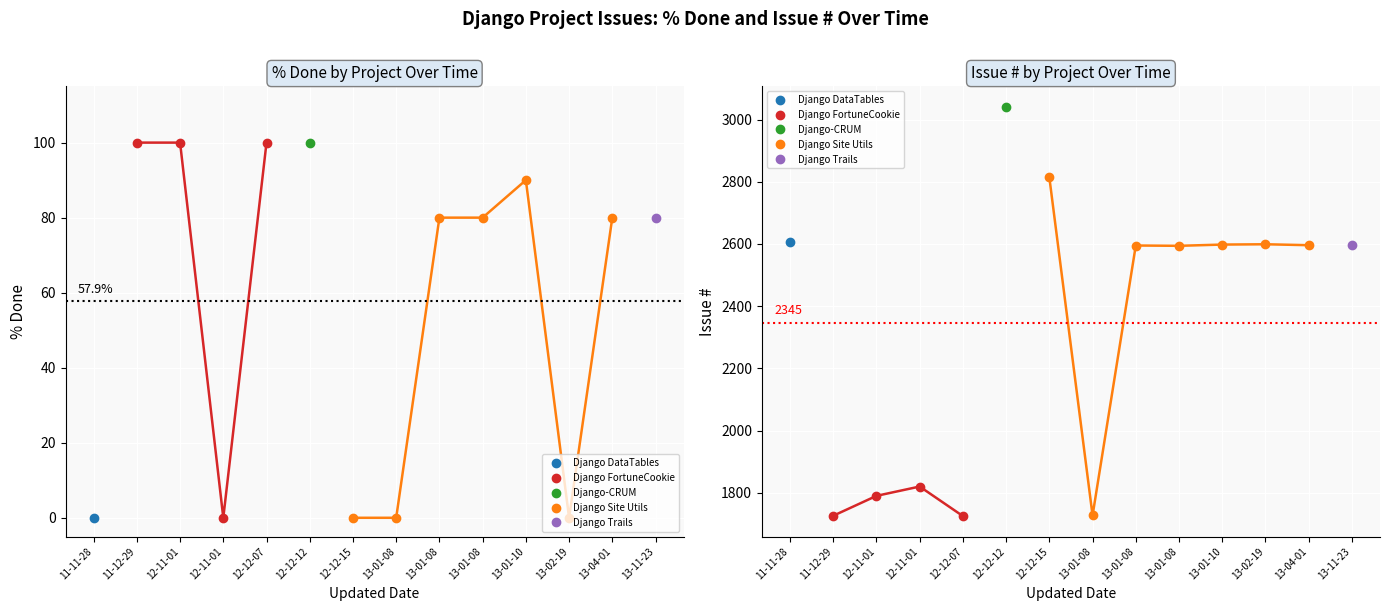

What is the total value across all series at 2013-01-08?

1727